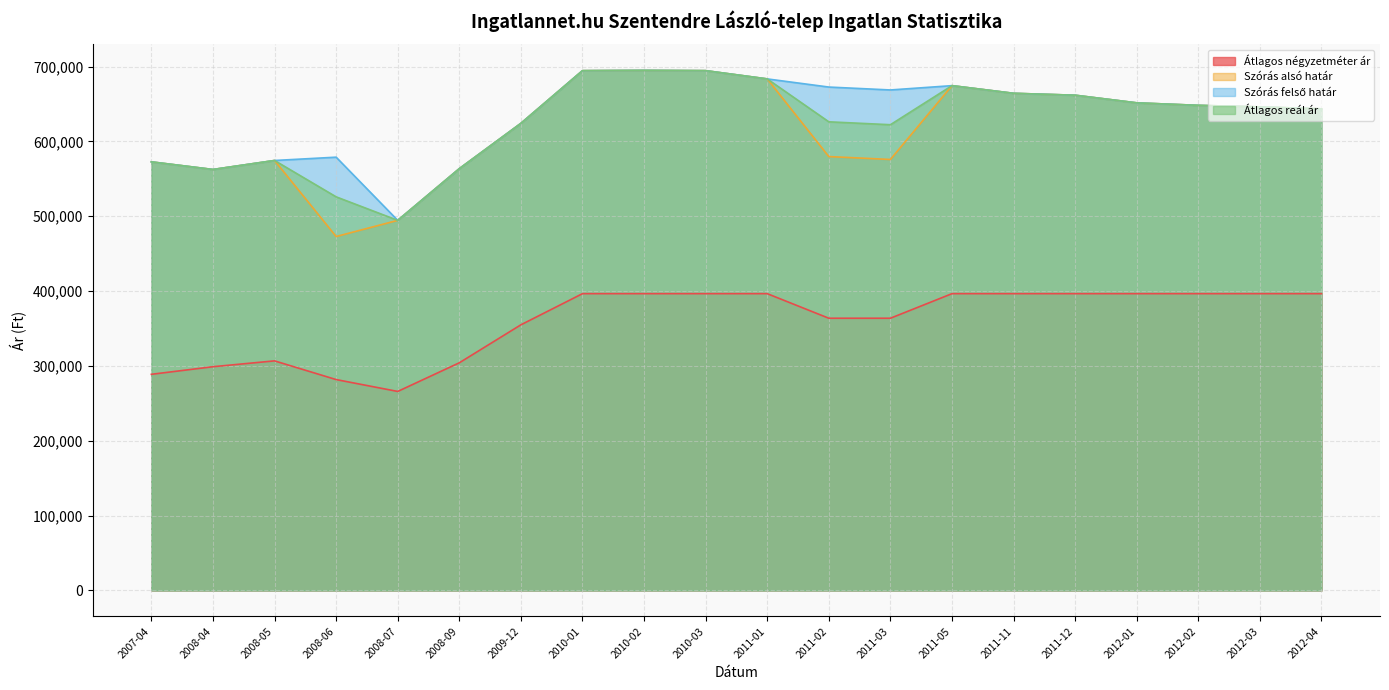

What is the label of the 13th point from the left?

2011-03